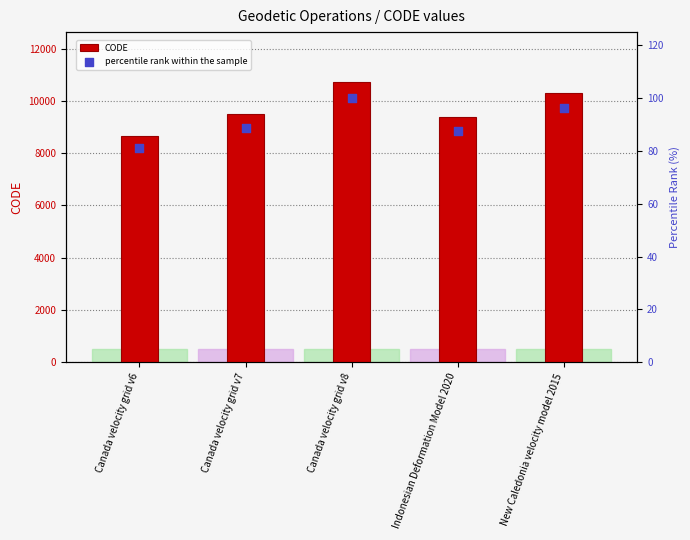

At how many categories does at least one series exceed 2827?

5